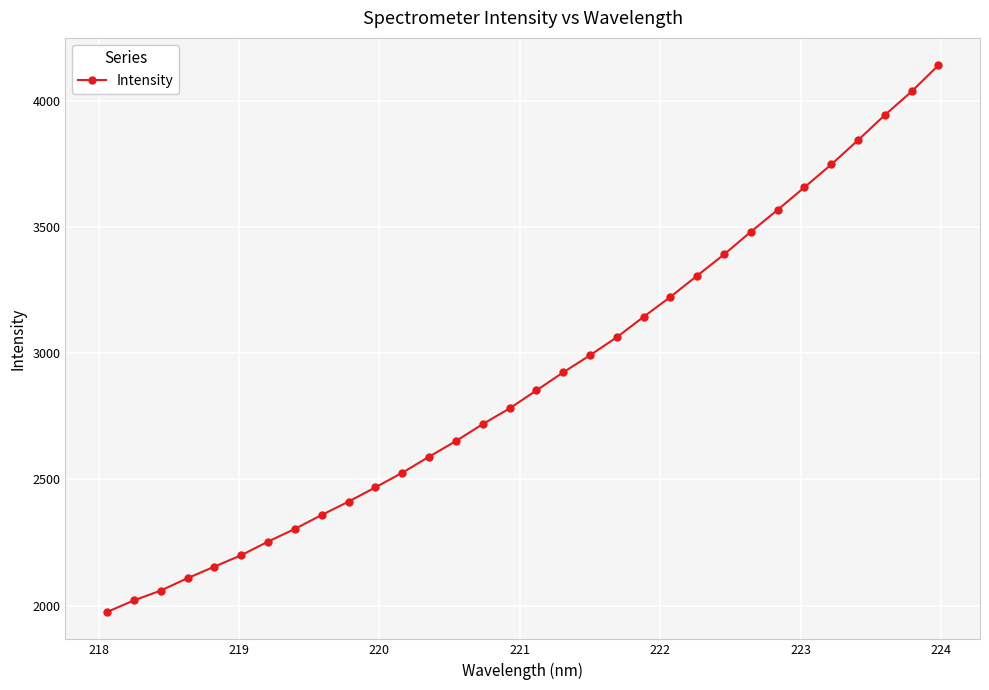

True or false: the data has more than 2 interior local peaks.

False